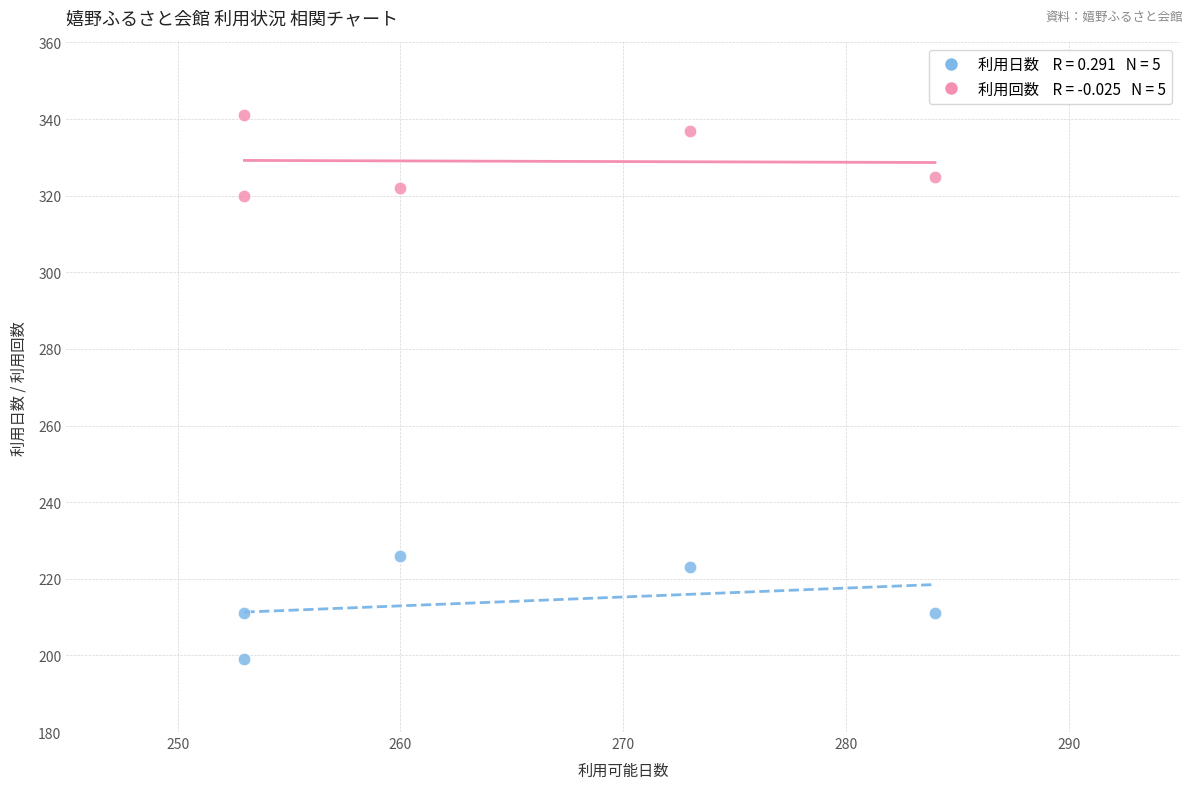

Across all series, what Y value is closest to 270?

226